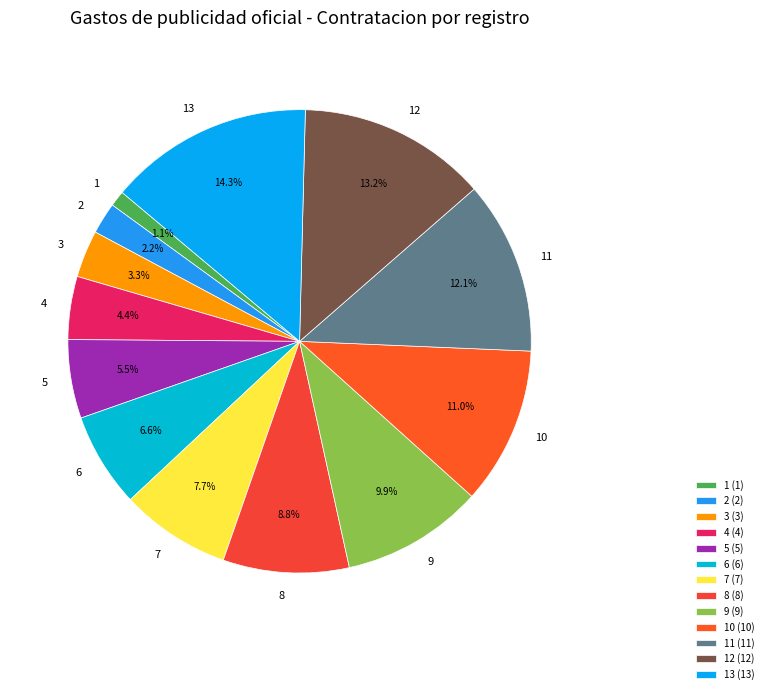

What is the smallest slice in the pie chart?

1